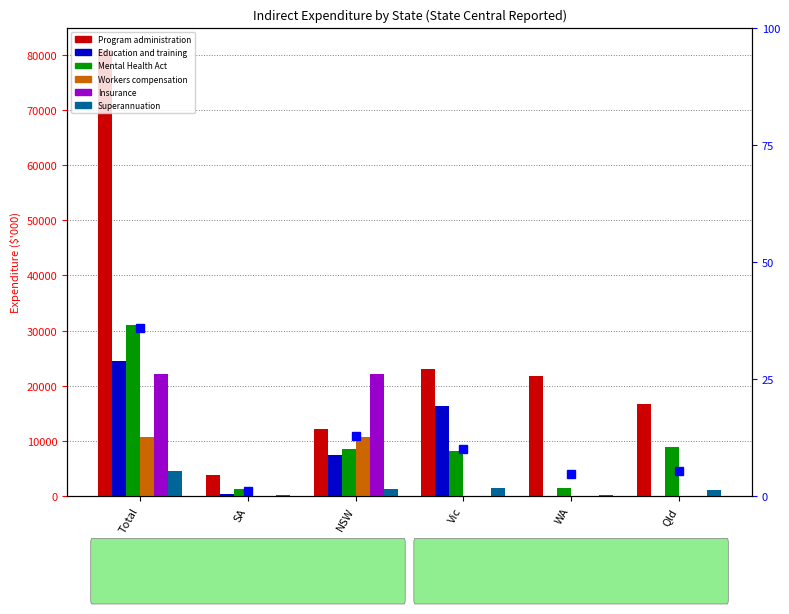

What is the minimum value for Superannuation?

227.0